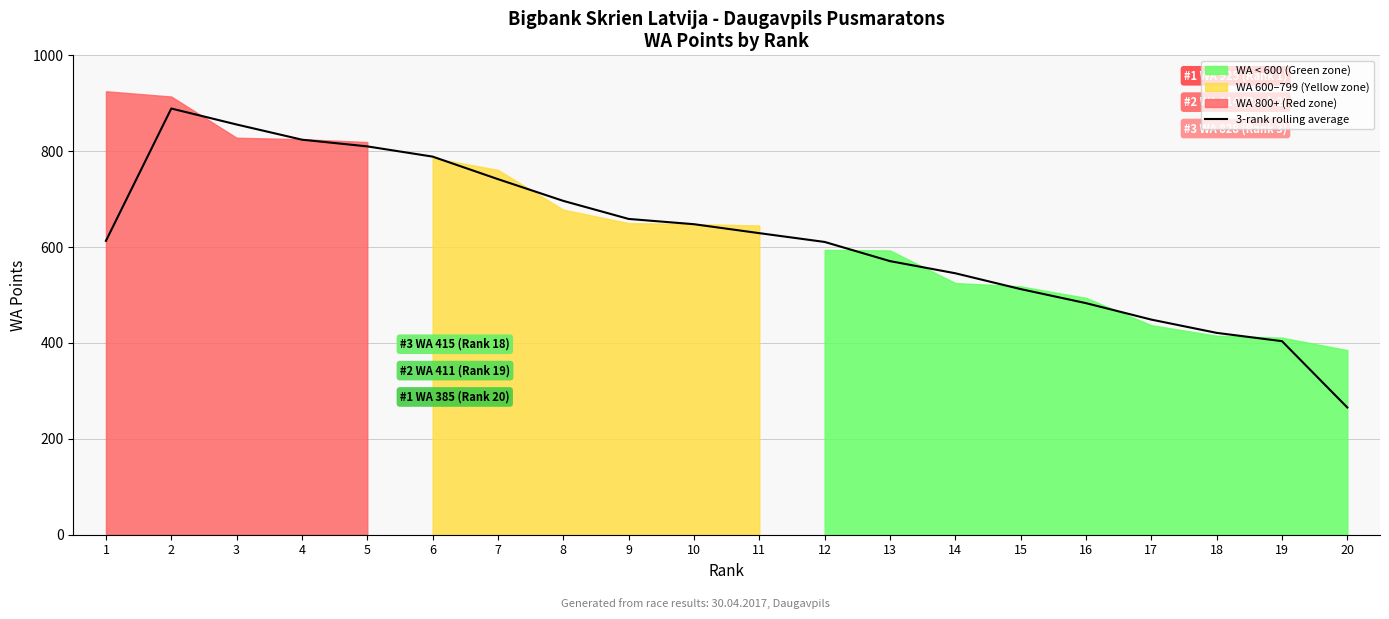

At which label is the value closest to 577?

13